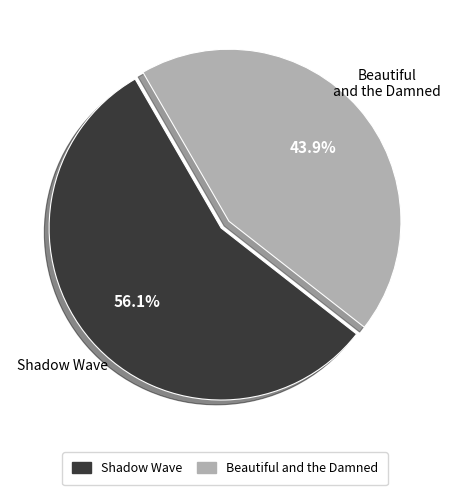

Is there any slice that represents more than half of the pie?

Yes